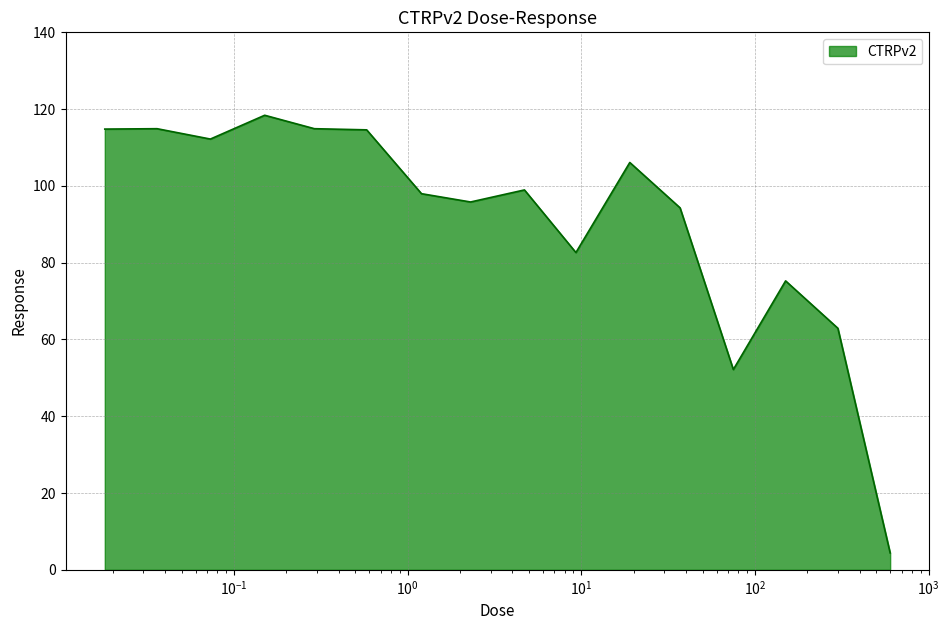

Count the number of categories in the chart.

16